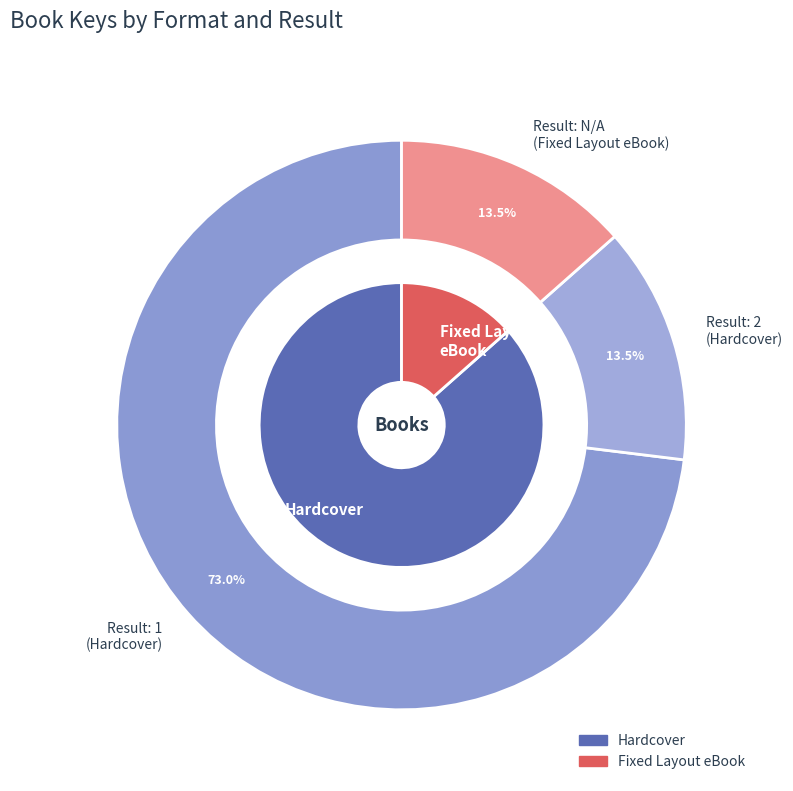

To the nearest percent, what is the average slice percentage?

33%